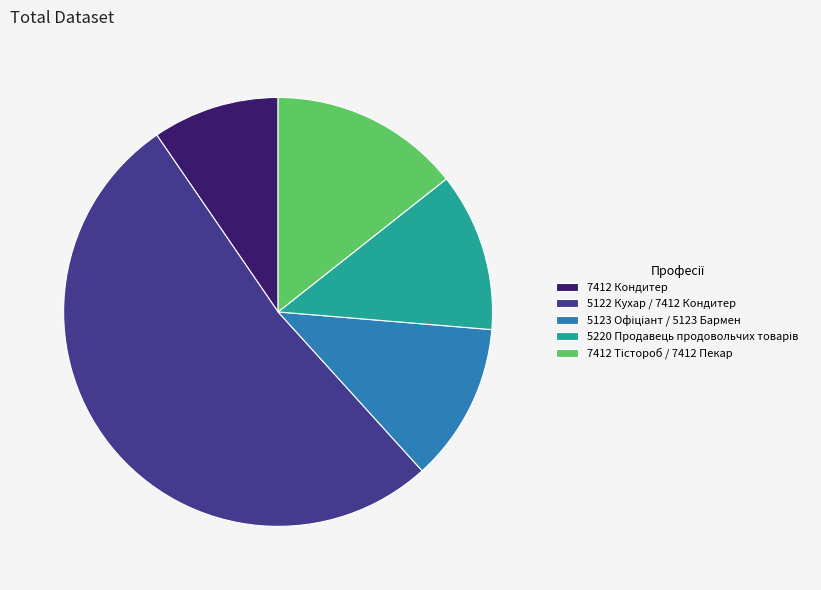

Is 7412 Кондитер the majority of the pie?

No